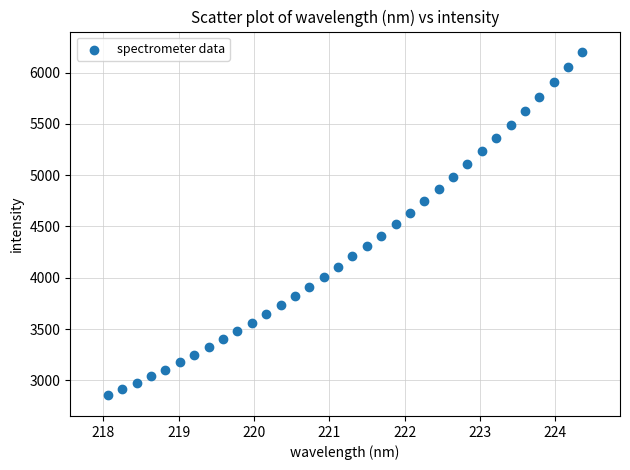

What is the range of Y values (max minus min)?

3348.3